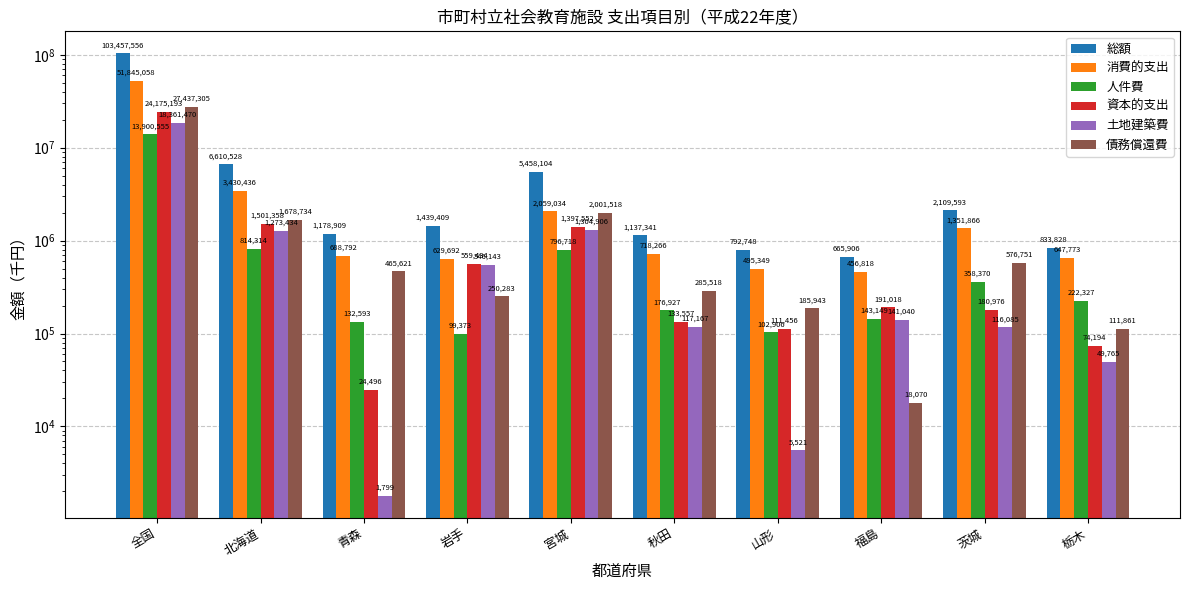

List the labels in order of 資本的支出 value, smallest first.

青森, 栃木, 山形, 秋田, 茨城, 福島, 岩手, 宮城, 北海道, 全国